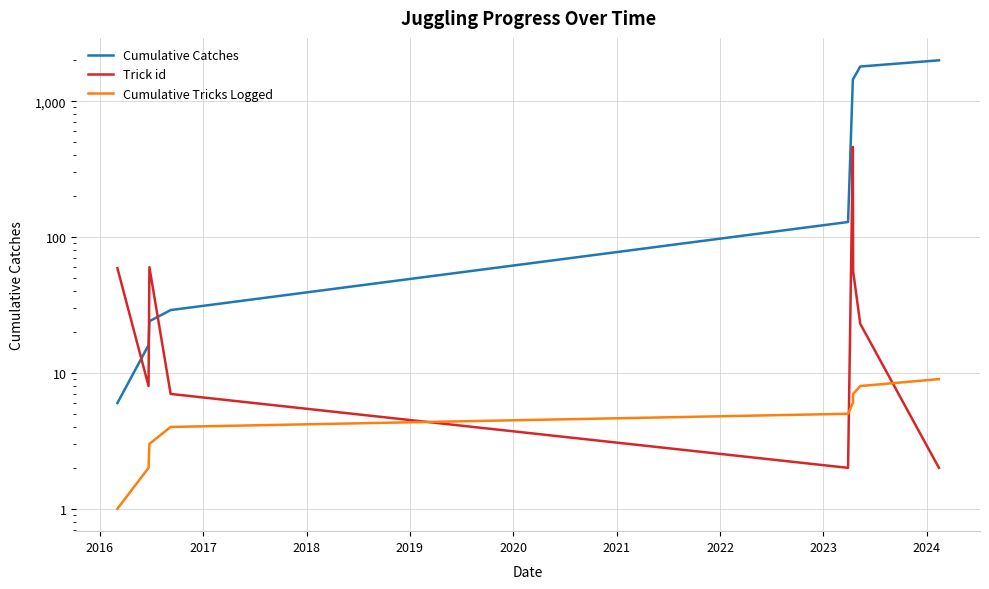

True or false: Cumulative Catches and Trick id intersect in this chart.

True